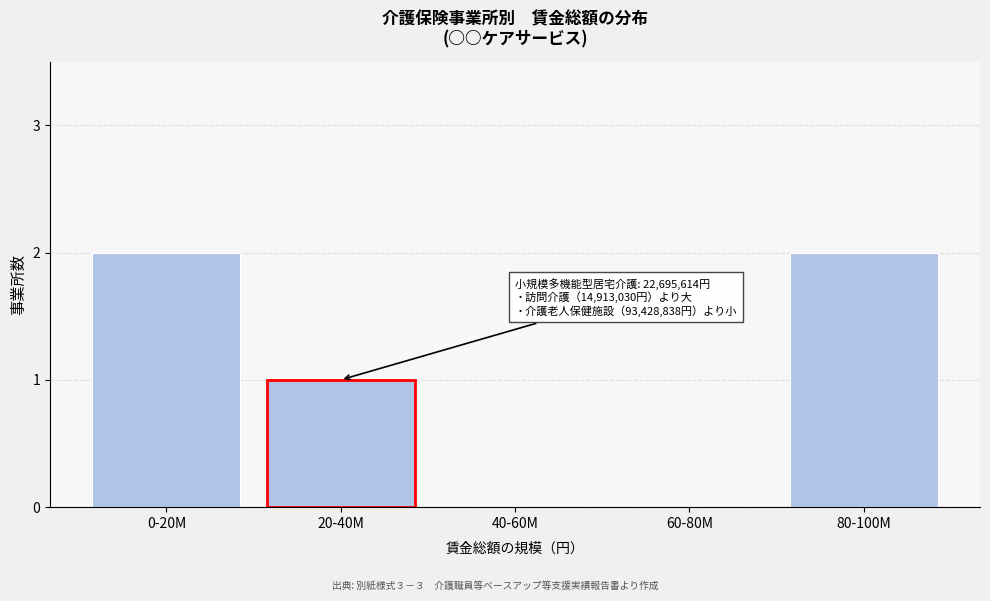

Reading left to right, extract all data points from this chart.

0-20M=2	20-40M=1	40-60M=0	60-80M=0	80-100M=2